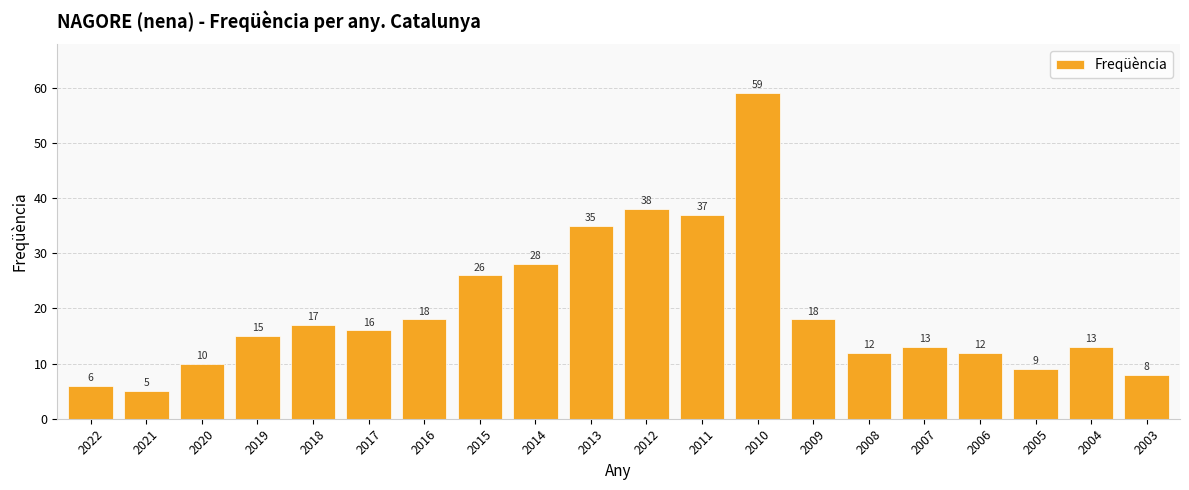

The value at 2013 is 9. True or false?

False